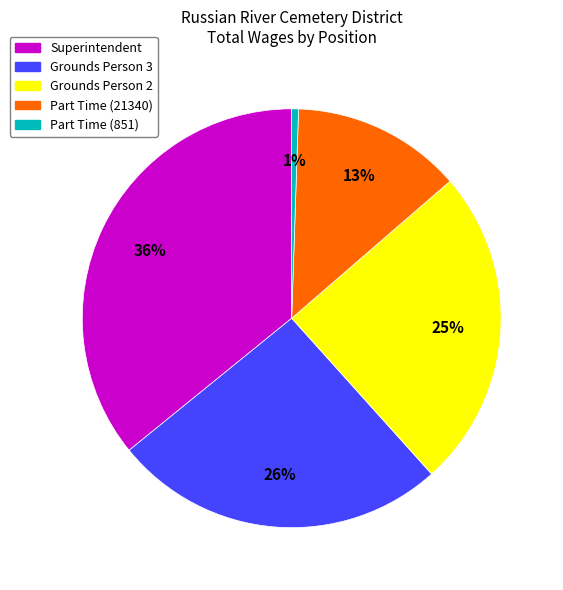

Which category has the biggest portion of the pie?

Superintendent